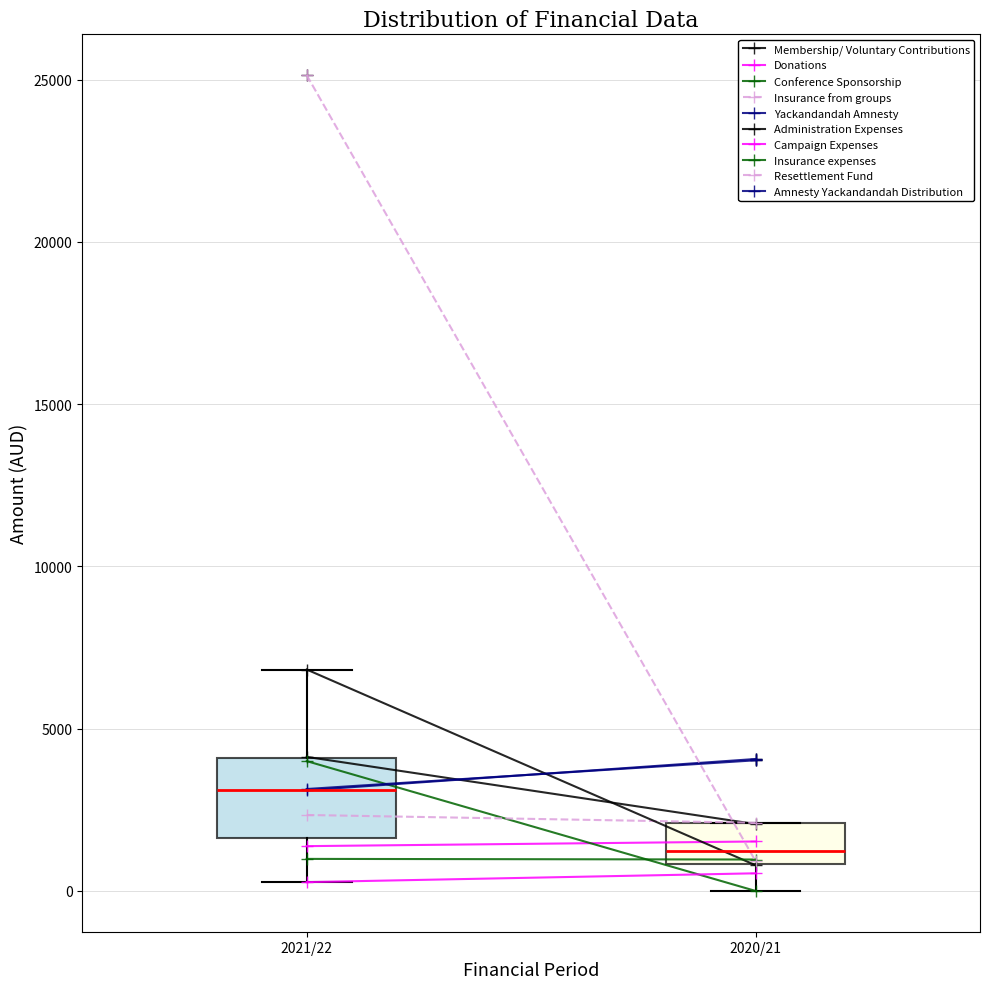

Comparing the boxes themselves (not the whiskers), which one is the tallest?

2021/22